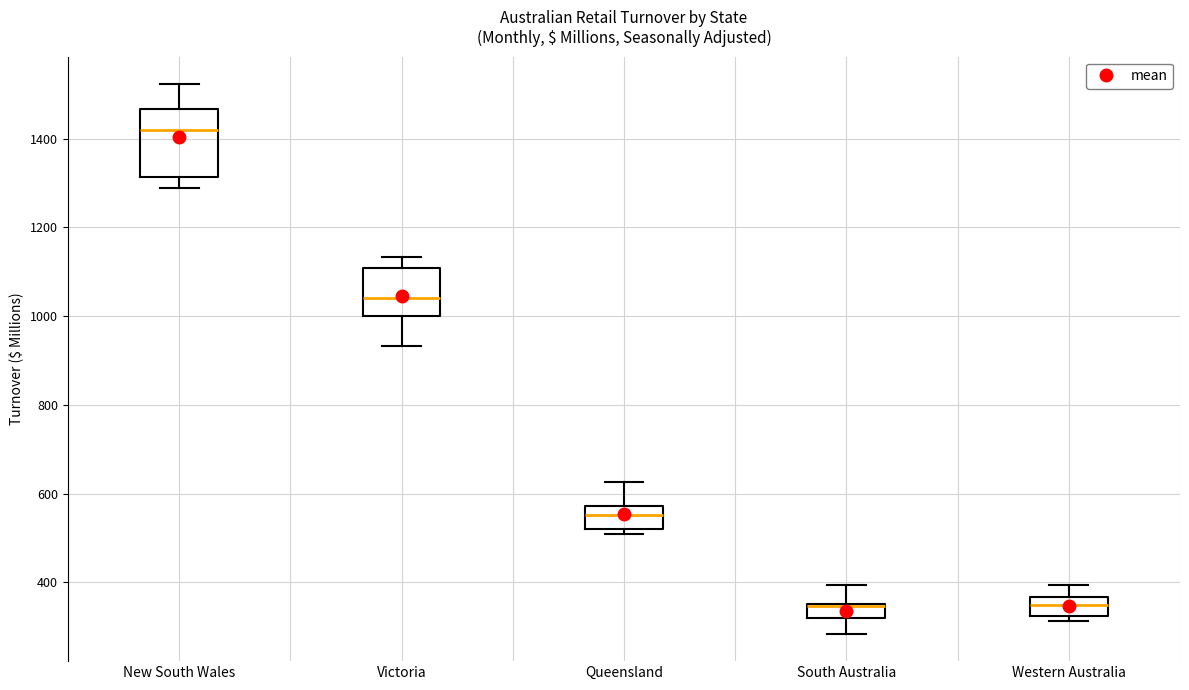

Reading left to right, transcribe this box plot: for each box, give where its median line is, the range the box spans, and where its two whiskers end, as read against the y-axis. The values are not printed on the chart, so give them approximately, as read against the axis.

New South Wales: median 1420, box 1320 to 1460, whiskers 1280 to 1520
Victoria: median 1040, box 1000 to 1100, whiskers 940 to 1140
Queensland: median 560, box 520 to 580, whiskers 500 to 620
South Australia: median 340 (drawn on the box's upper edge), box 320 to 360, whiskers 280 to 400
Western Australia: median 340, box 320 to 360, whiskers 320 (just below the box's lower edge) to 400